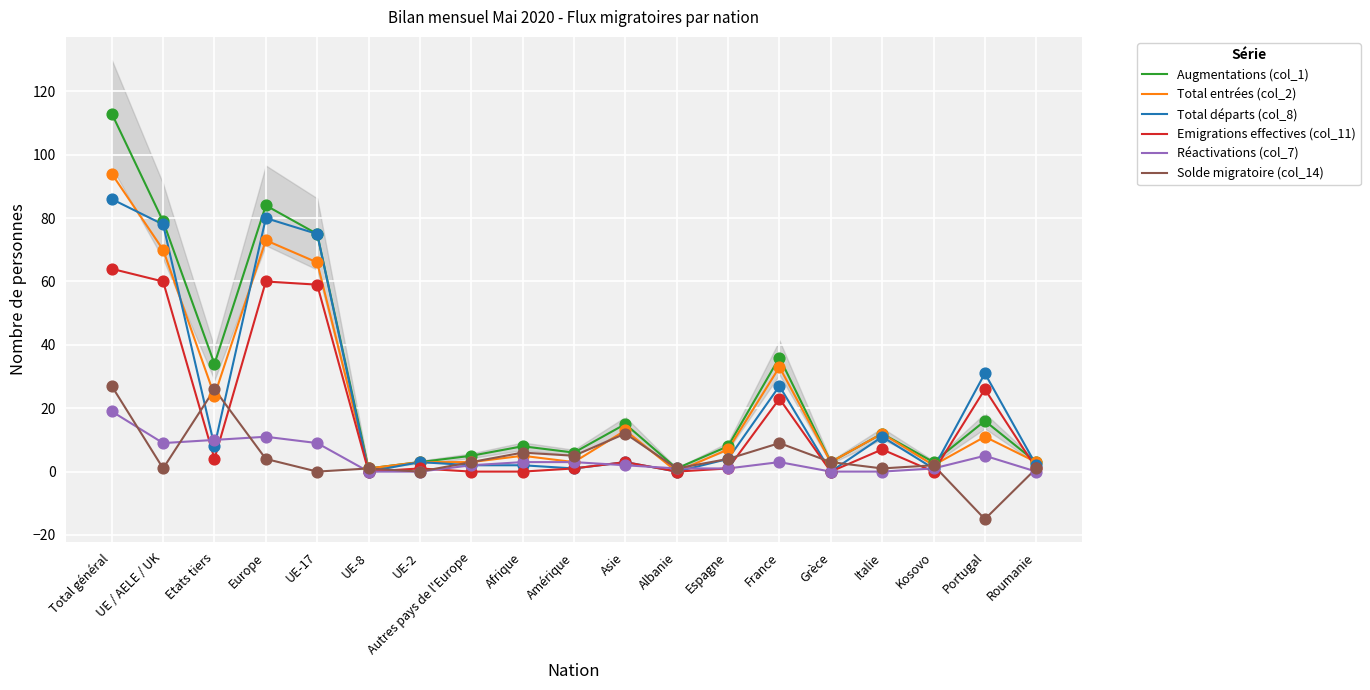

What is the total value across all series at Amérique?

19